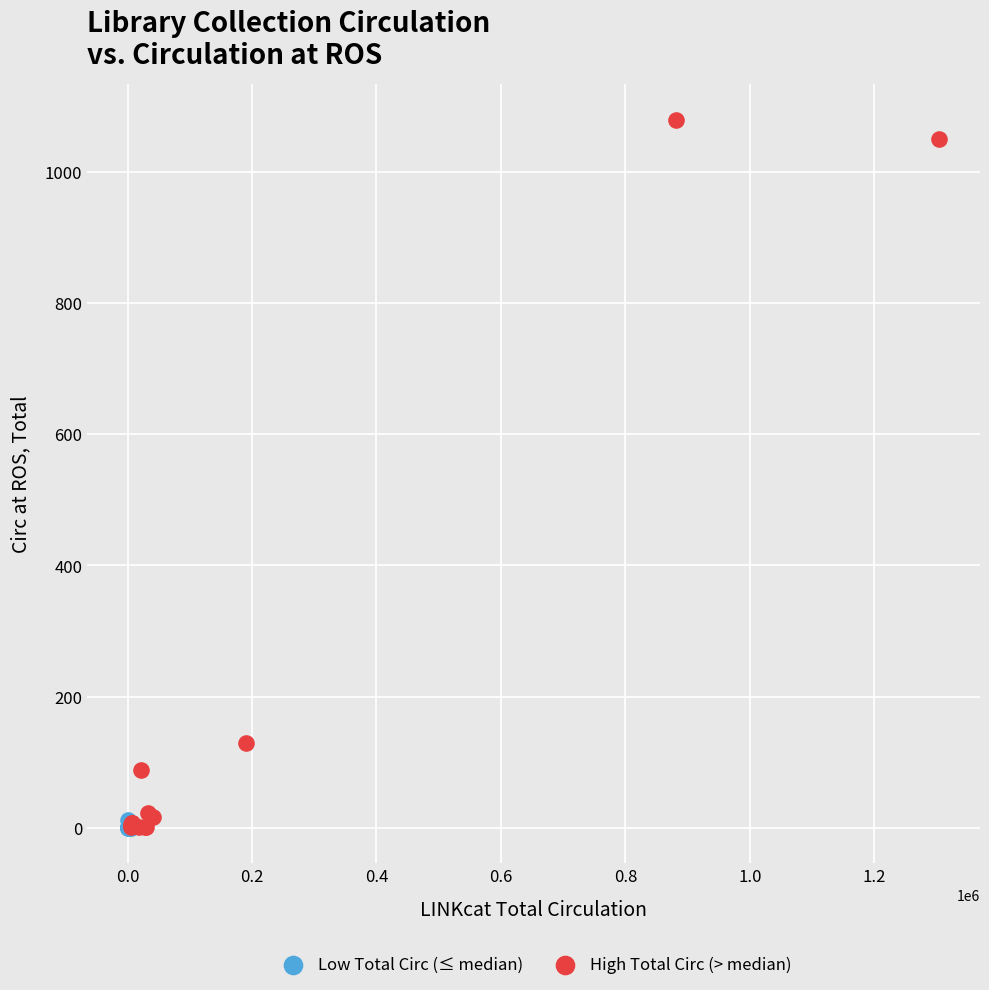

Which series reaches the maximum Y coordinate?

High Total Circ (> median)